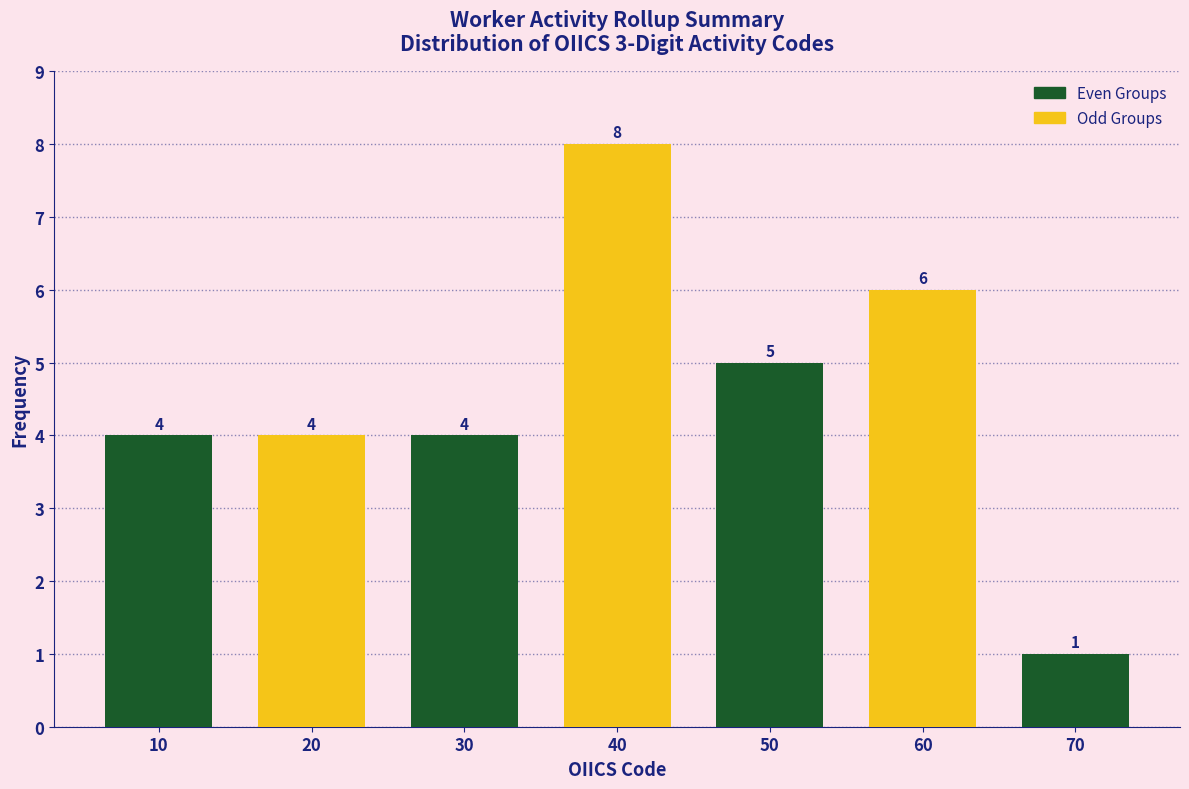

Reading left to right, transcribe all the data shown in this chart.

10=4	20=4	30=4	40=8	50=5	60=6	70=1